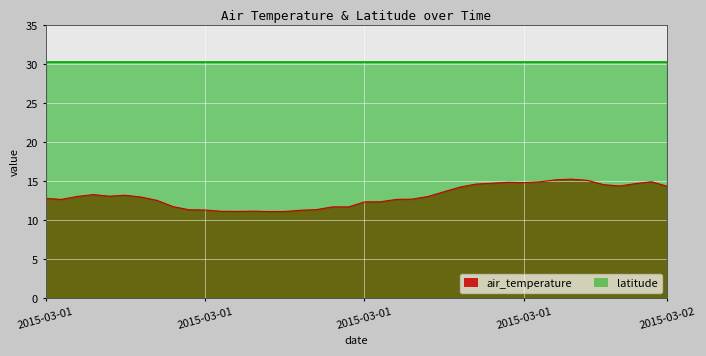

How many points are higher than both their immediate neighbors (excluding endpoints)?

7